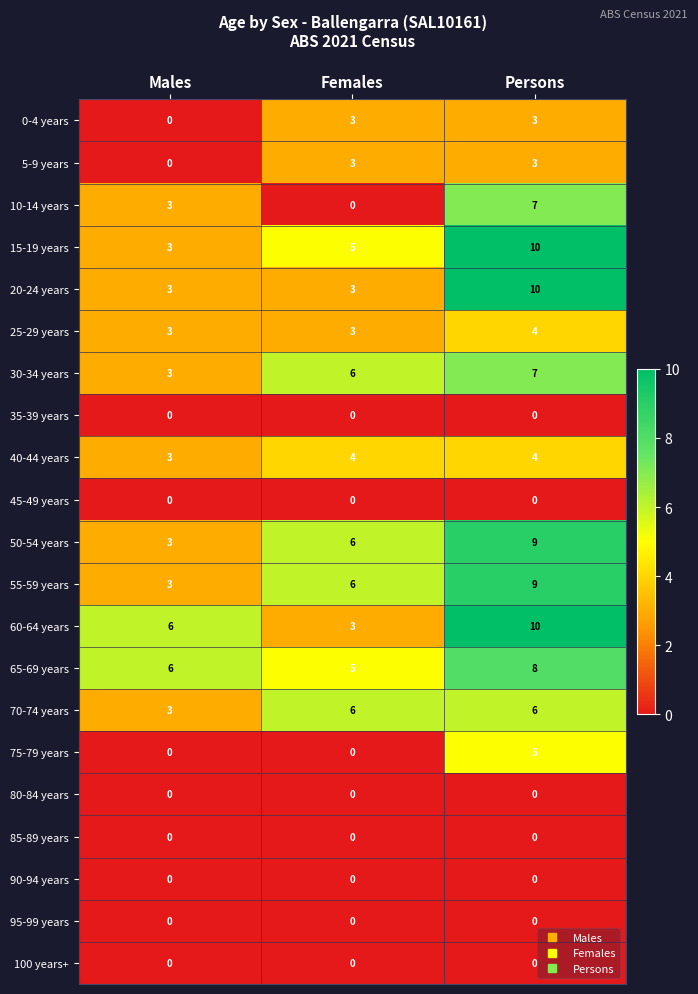

The 80-84 years series shows 0 at Females. True or false?

True